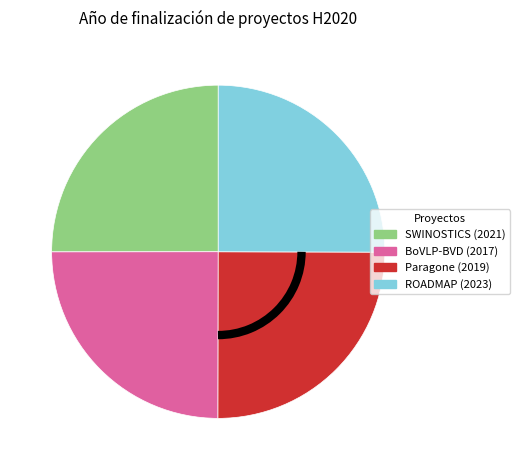

Count the number of slices in the pie.

4